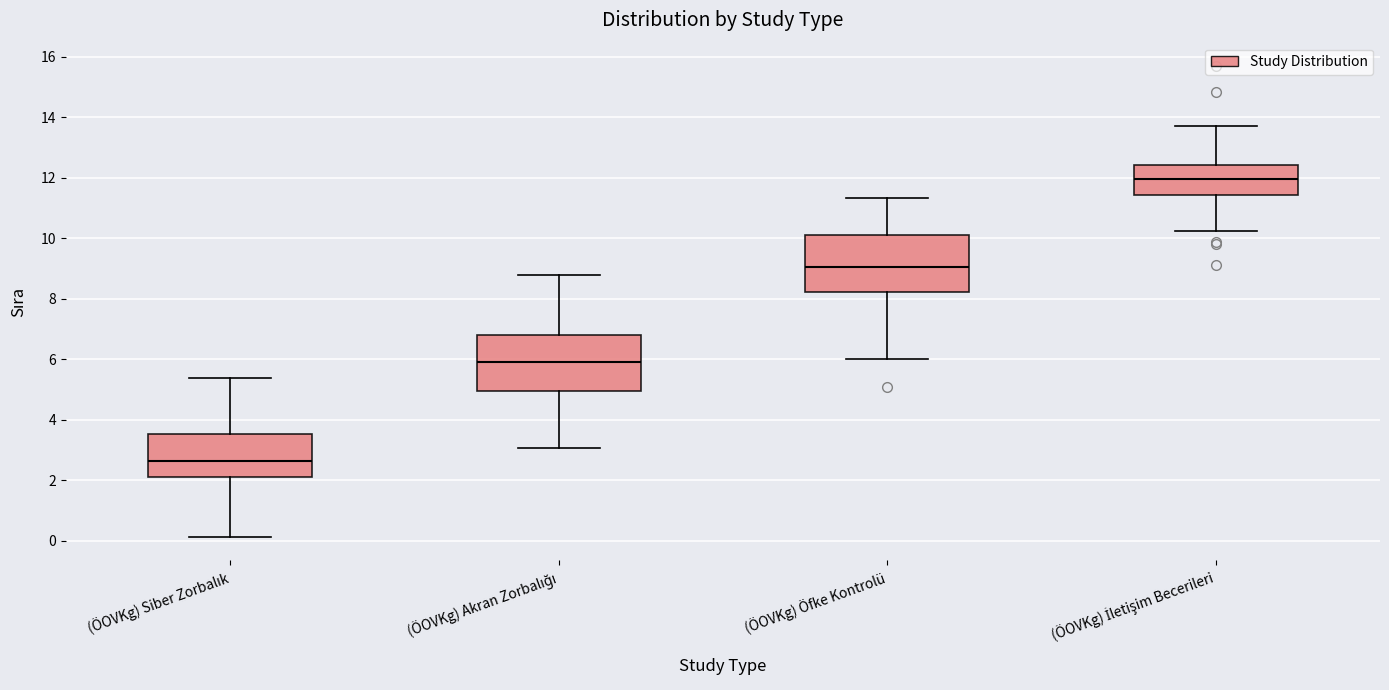

Reading left to right, read every box against the y-axis: the position of its median line, the range the box covers, and the ends of its whiskers. The values are not printed on the chart, so give them approximately, as read against the axis.

(ÖOVKg) Siber Zorbalık: median 2.6, box 2.2 to 3.6, whiskers 0.2 to 5.4
(ÖOVKg) Akran Zorbalığı: median 6.0, box 5.0 to 6.8, whiskers 3.0 to 8.8
(ÖOVKg) Öfke Kontrolü: median 9.0, box 8.2 to 10.2, whiskers 6.0 to 11.4
(ÖOVKg) İletişim Becerileri: median 12.0, box 11.4 to 12.4, whiskers 10.2 to 13.8